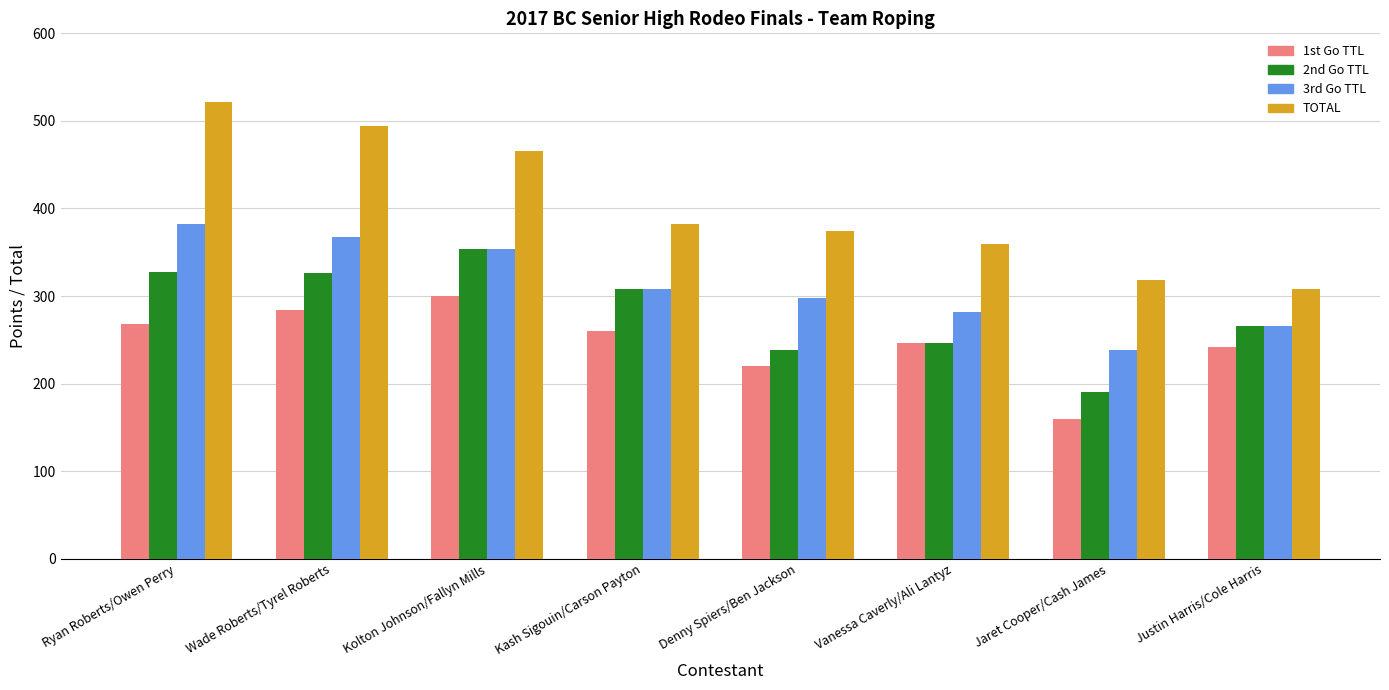

Read the 2nd Go TTL value at Kash Sigouin/Carson Payton.

308